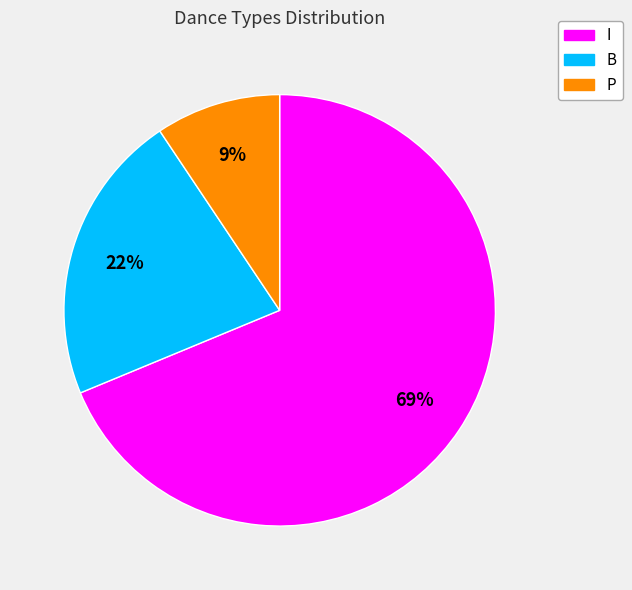

Does I account for over 50% of the chart?

Yes